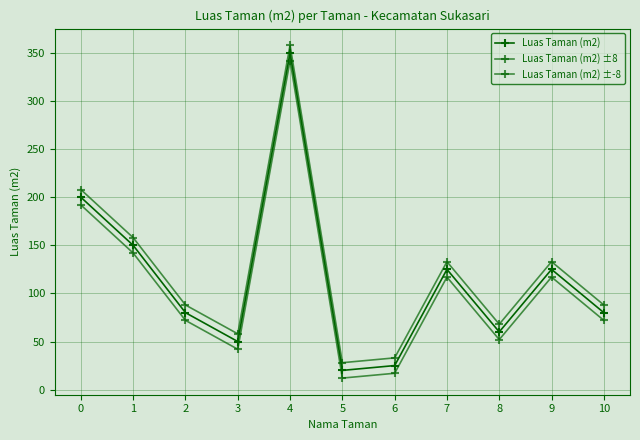

Count the number of categories in the chart.

11